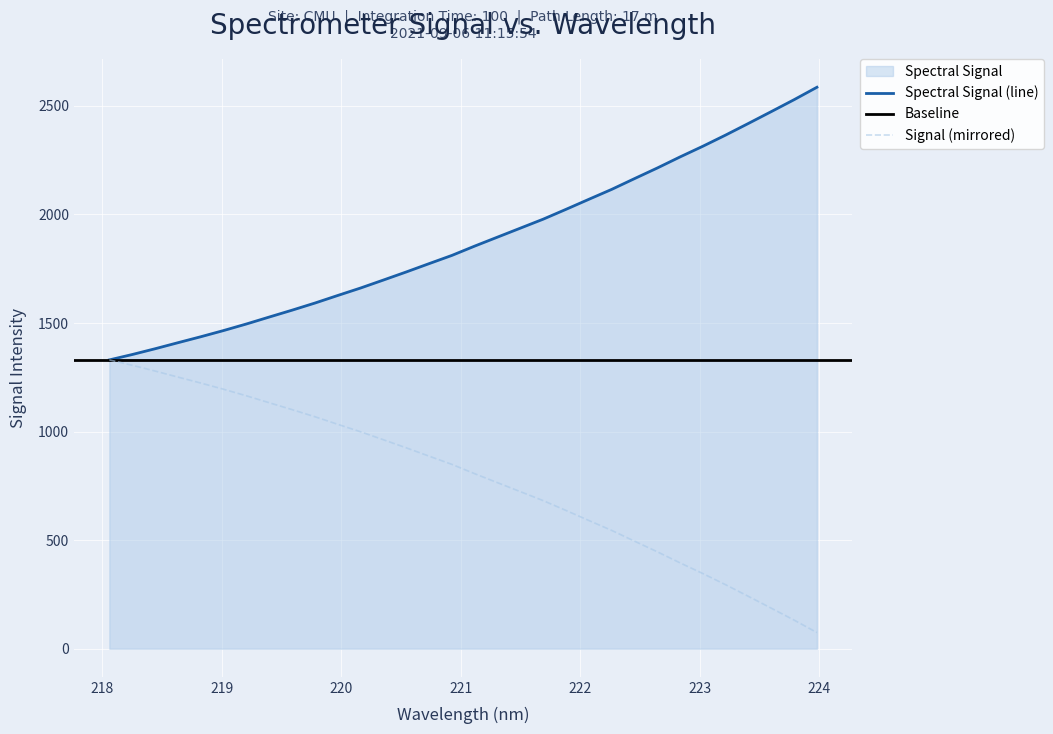

The chart shows a value of 1661.1 at 220.1623. True or false?

True